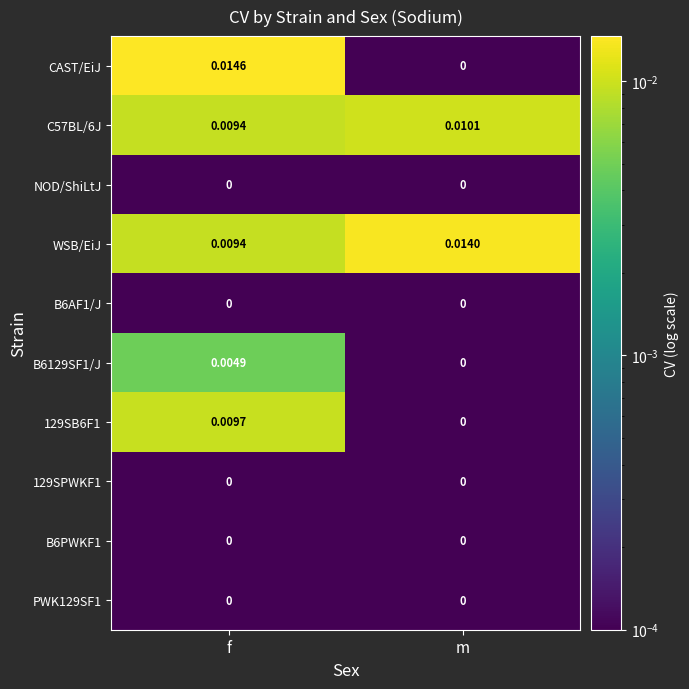

Which series has the largest total across all categories?

WSB/EiJ